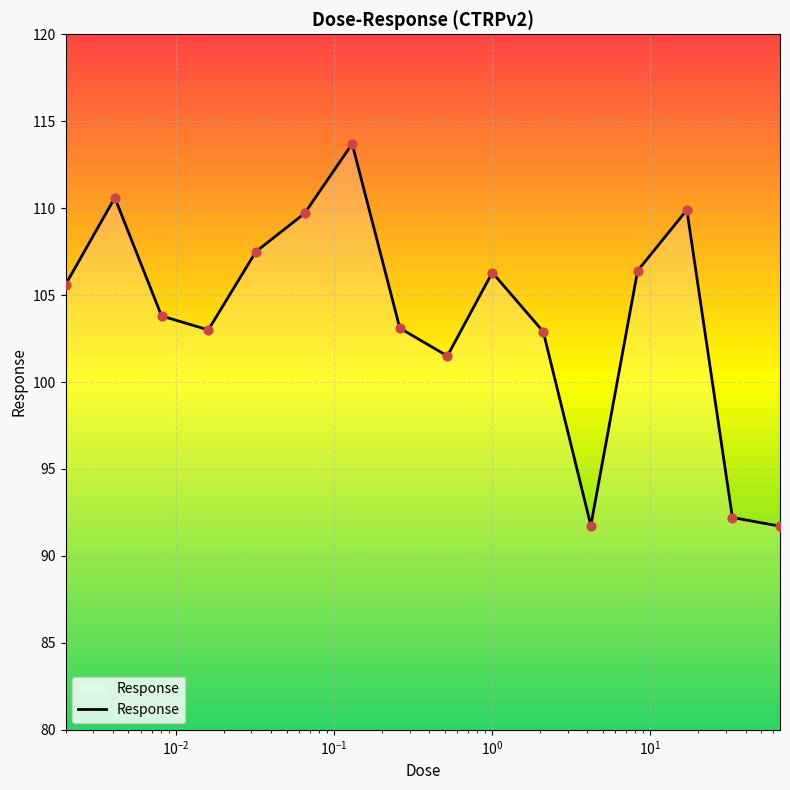

What is the difference between the maximum and minimum values?

22.0